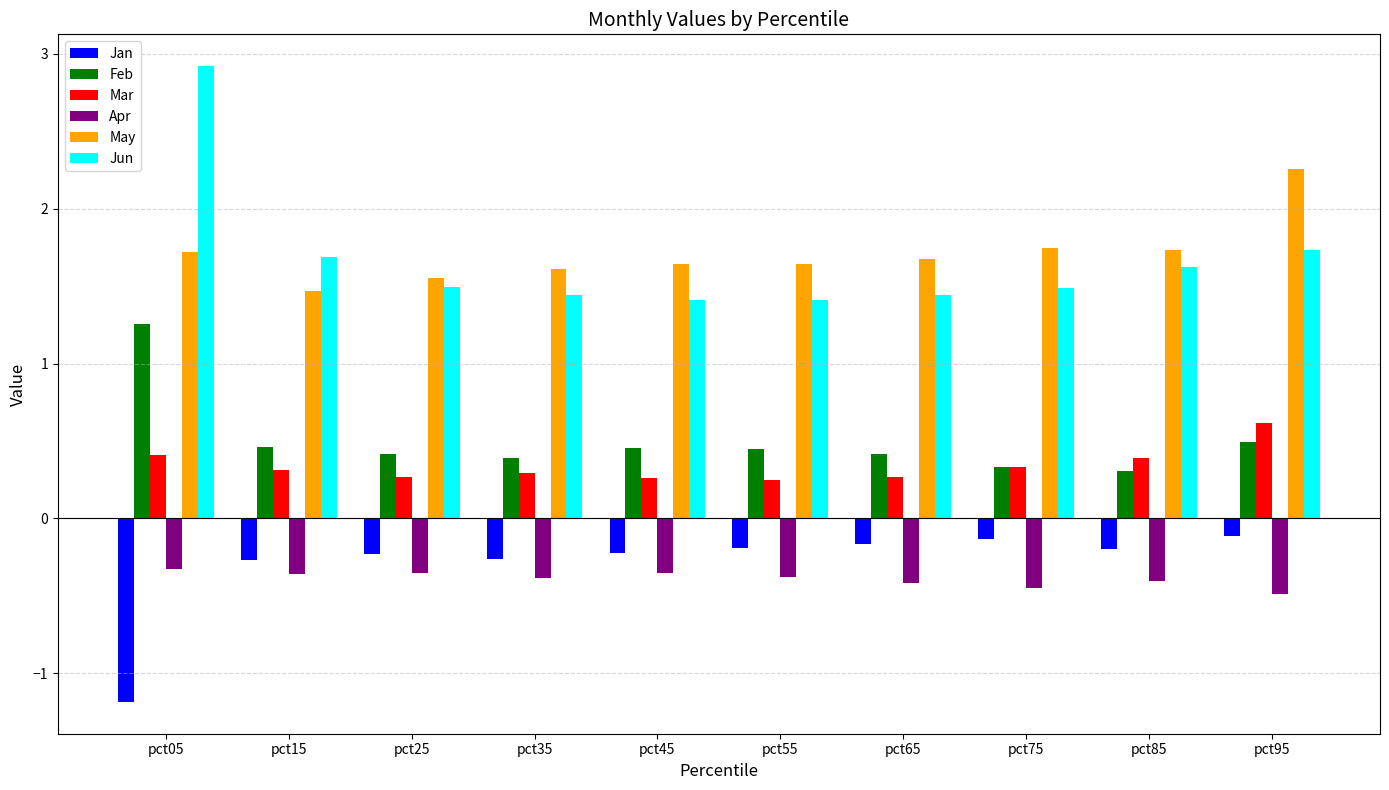

What is the lowest value of the Jan series?

-1.2